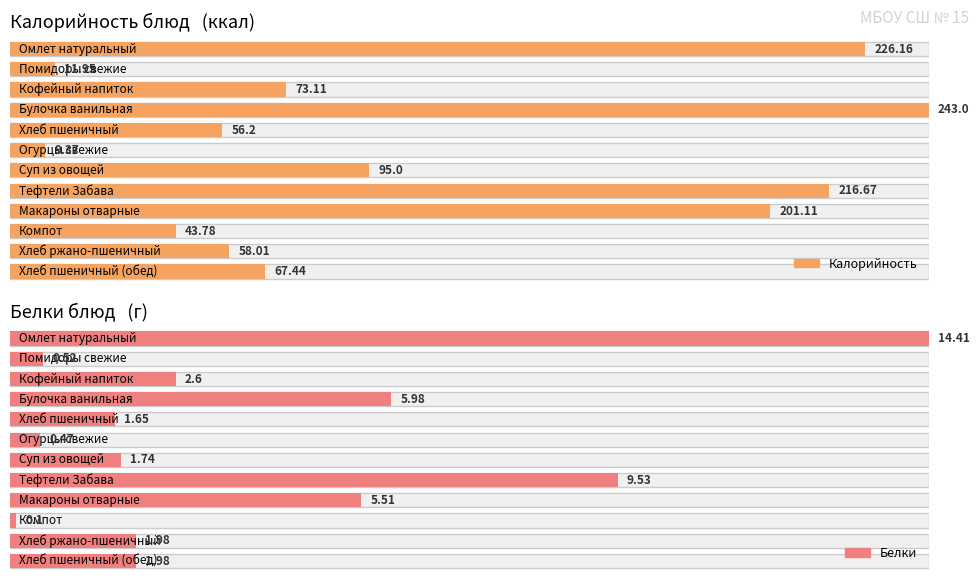

At which category is the sum across all series the highest?

Булочка ванильная